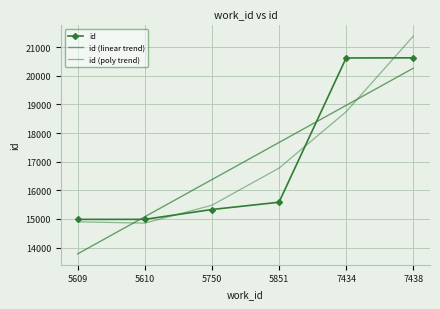

What is the minimum value for id (linear trend)?

13779.5